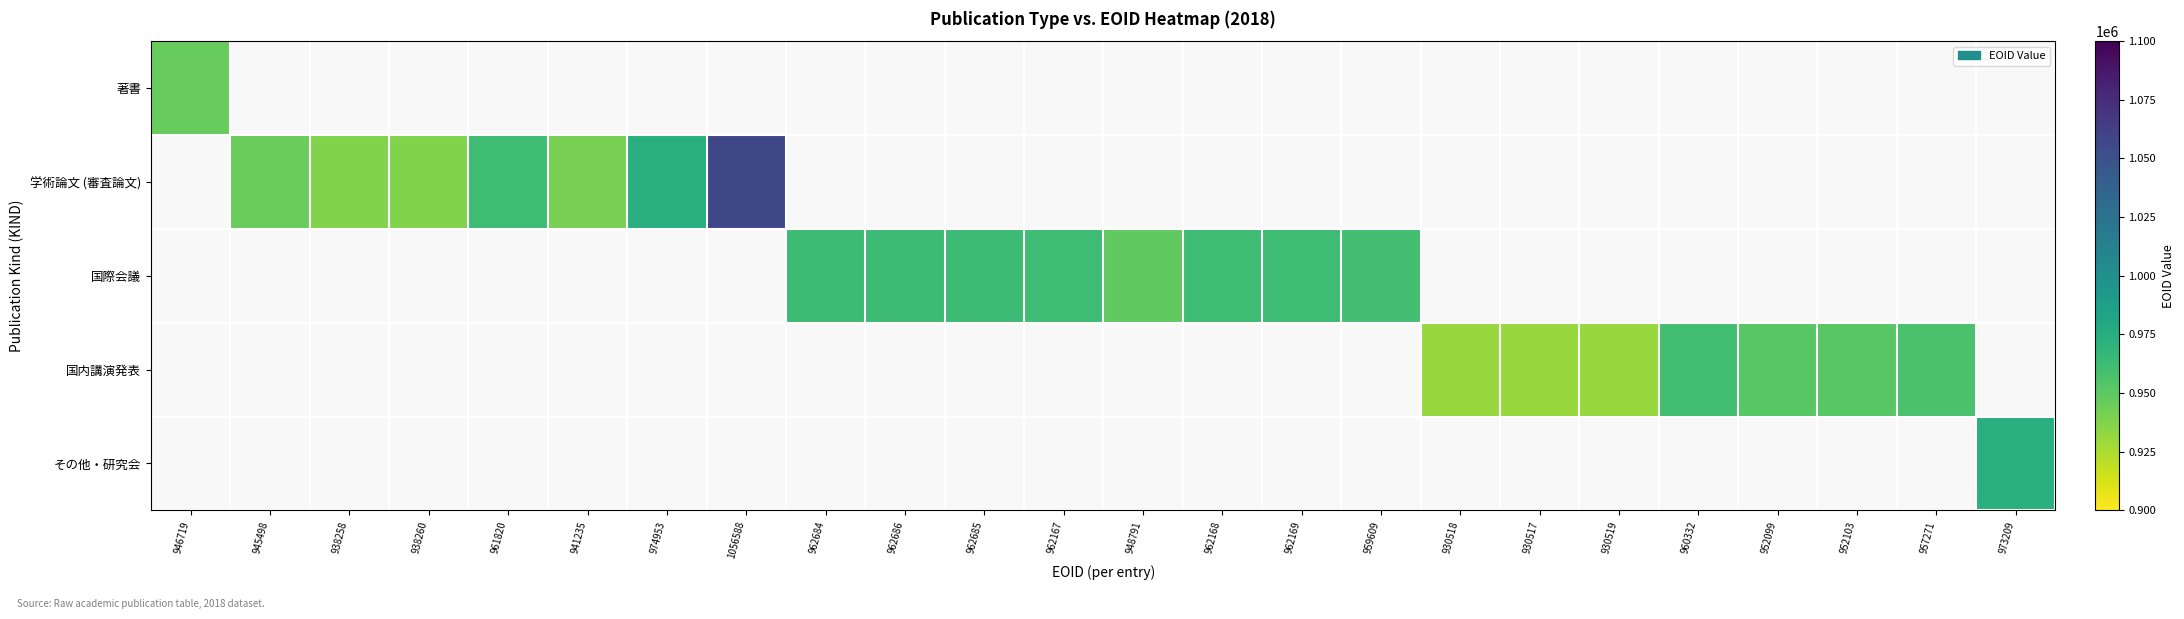

How many distinct data groups are displayed?

5